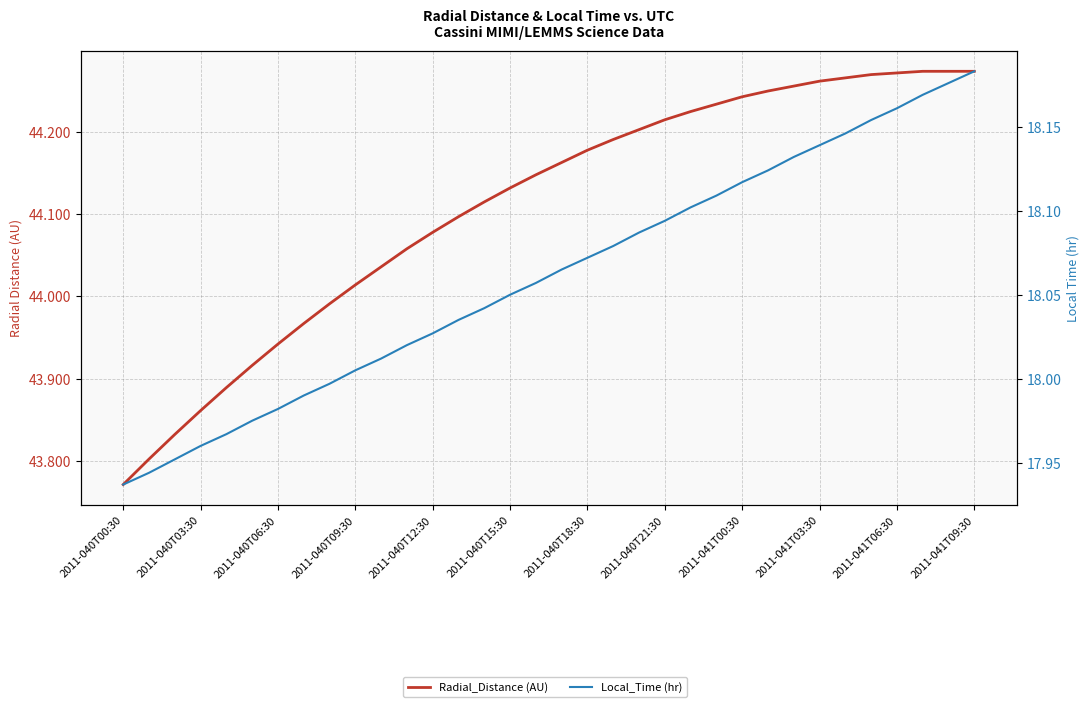

Is this an area chart (filled region under the line)?

No